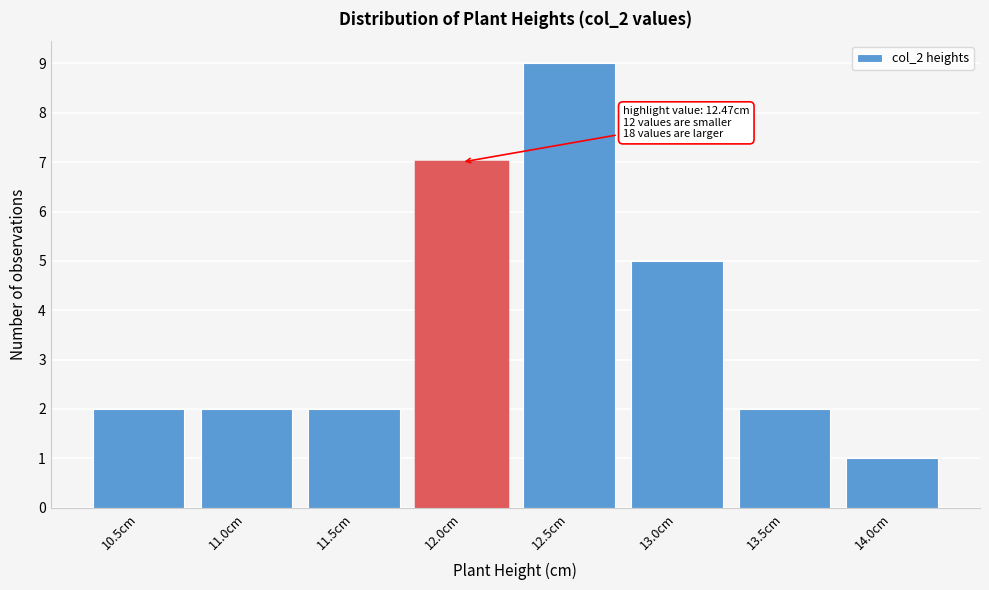

Reading left to right, transcribe all the data shown in this chart.

2	2	2	7	9	5	2	1